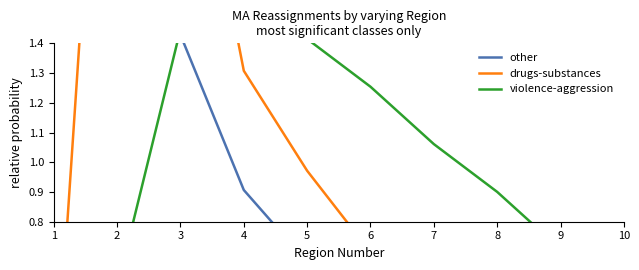

In drugs-substances, how many points are higher than both neighbors (excluding endpoints)?

1